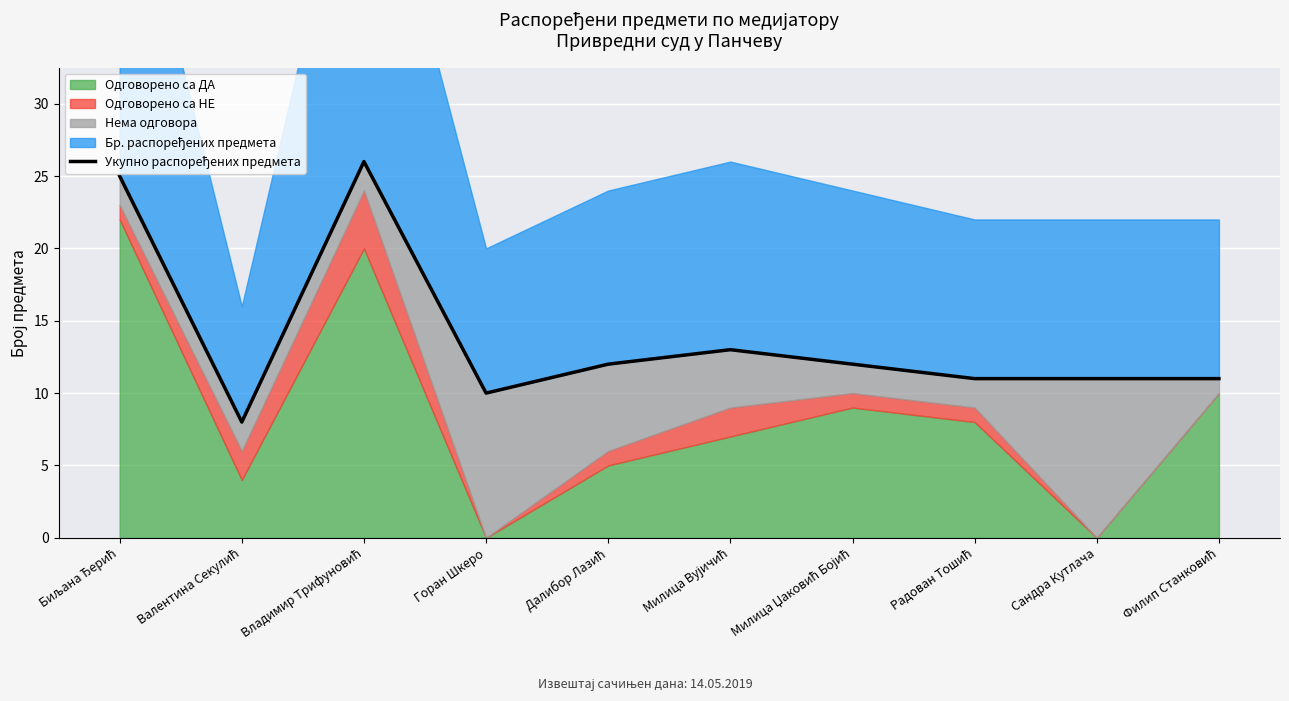

What position from the left is Далибор Лазић?

5